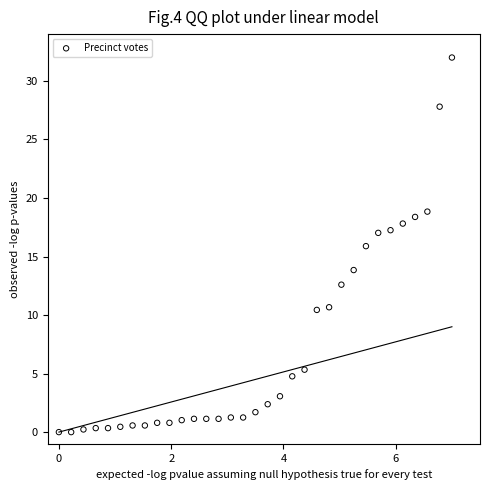

What is the range of X values (max minus min)?

7.0